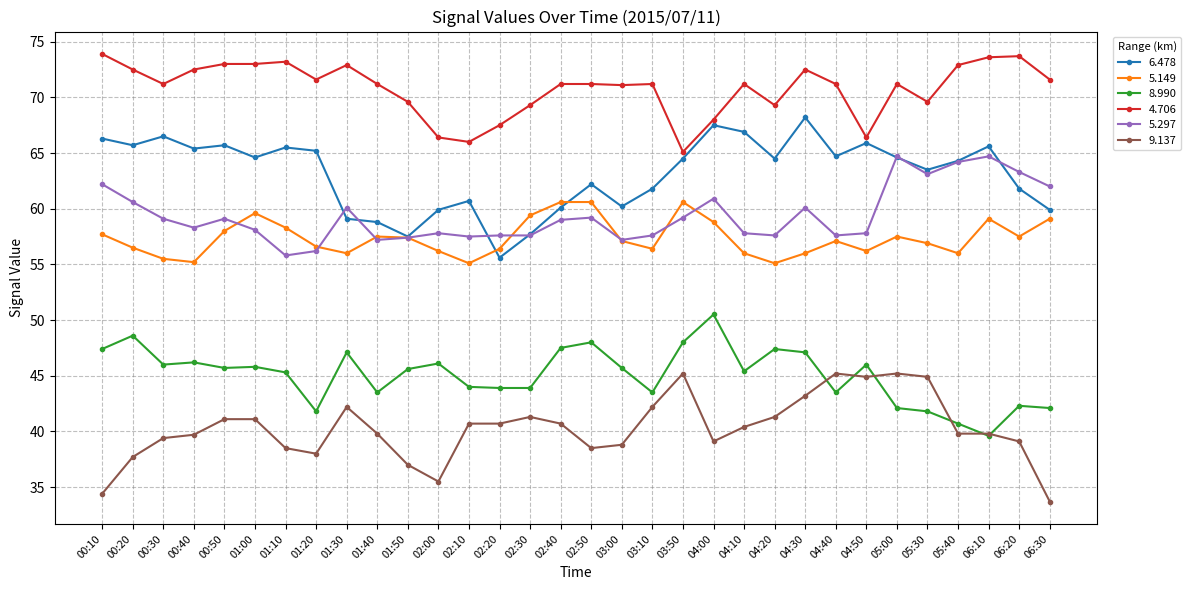

What is the spread (max minus min) of values at 00:20?

34.8